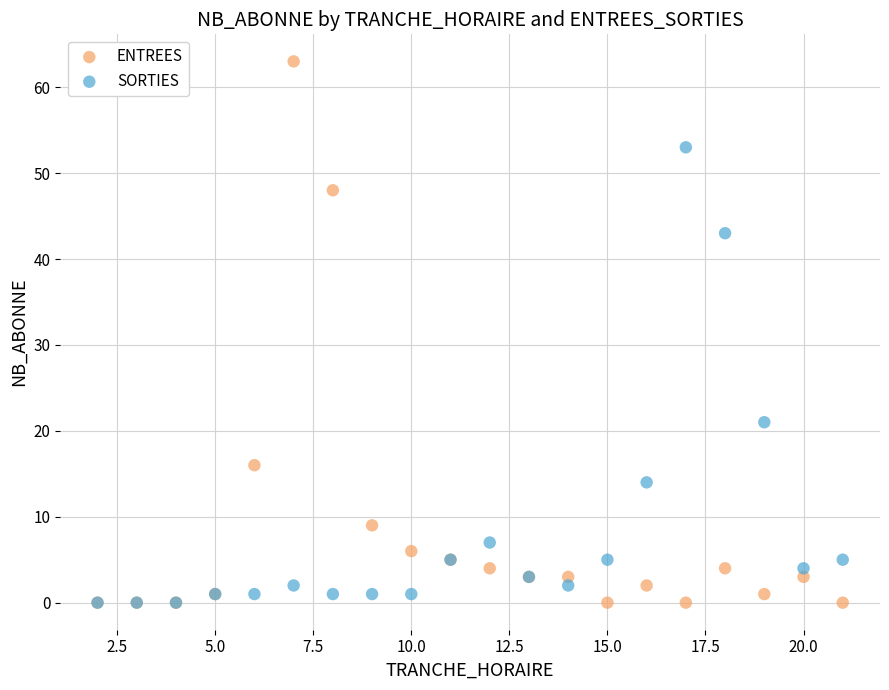

Across all series, what Y value is closest to 31?

21